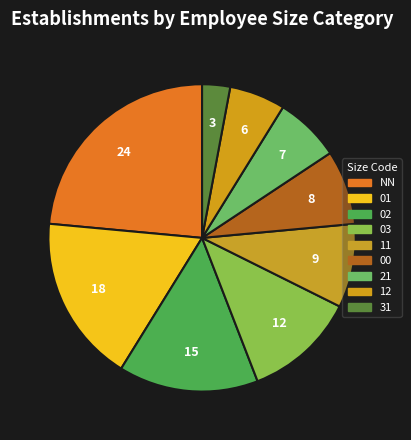

To the nearest percent, what is the difference between the largest and smallest slice percentages?

21%